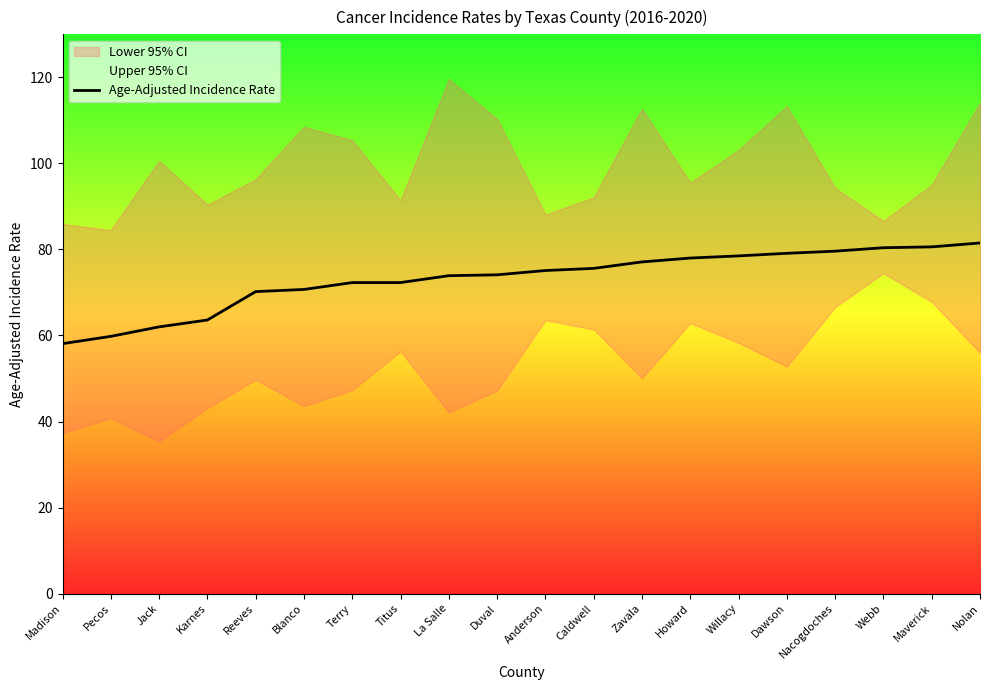

Reading left to right, transcribe all the data shown in this chart.

Madison=58.1	Pecos=59.8	Jack=62.0	Karnes=63.6	Reeves=70.2	Blanco=70.7	Terry=72.3	Titus=72.3	La Salle=73.9	Duval=74.1	Anderson=75.1	Caldwell=75.6	Zavala=77.1	Howard=78.0	Willacy=78.5	Dawson=79.1	Nacogdoches=79.6	Webb=80.4	Maverick=80.6	Nolan=81.5